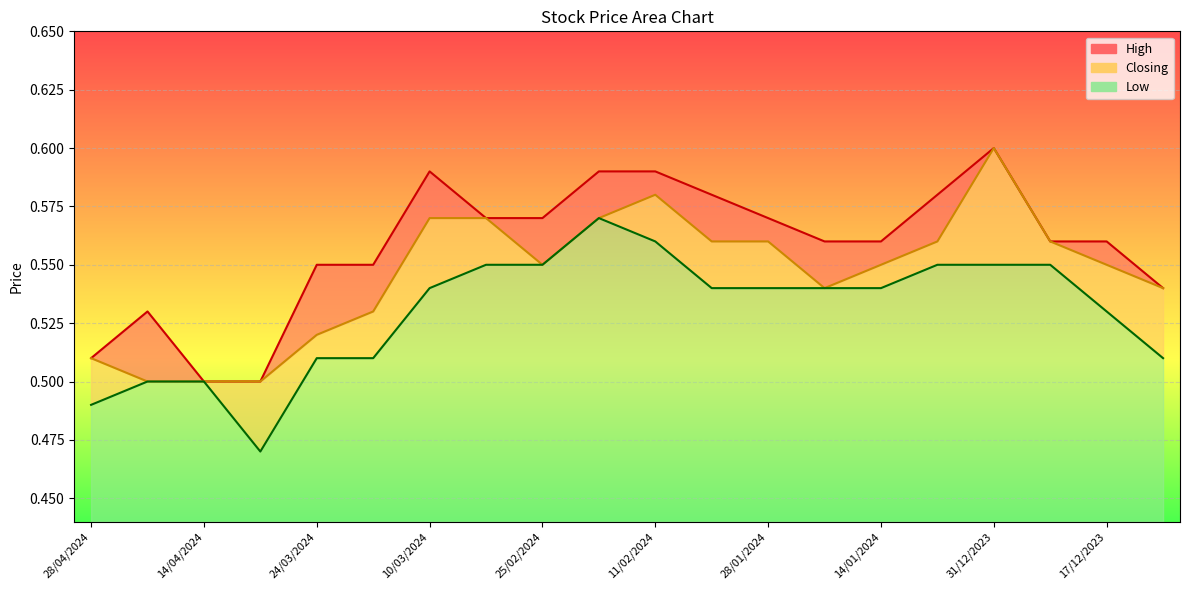

Is the value of High at 17/12/2023 greater than the value of Closing at 18/02/2024?

No